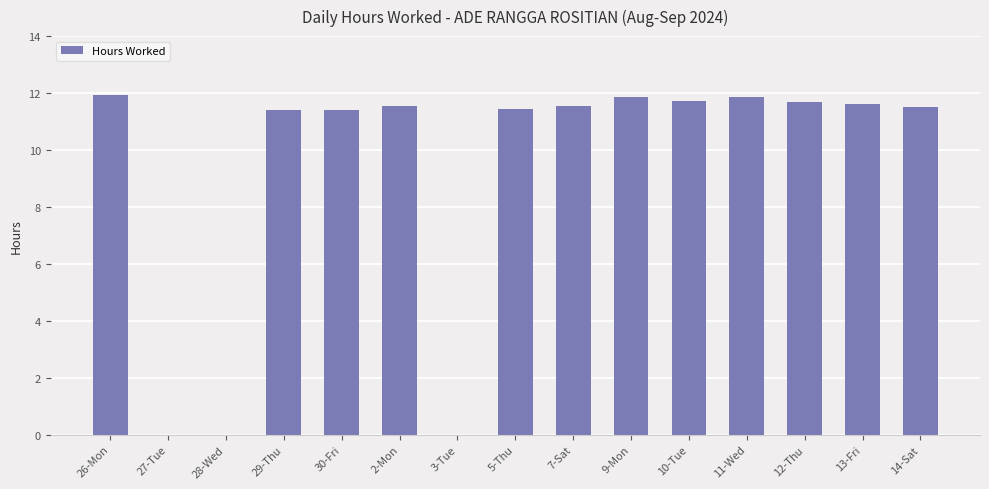

Count the number of values greater than 11.

12